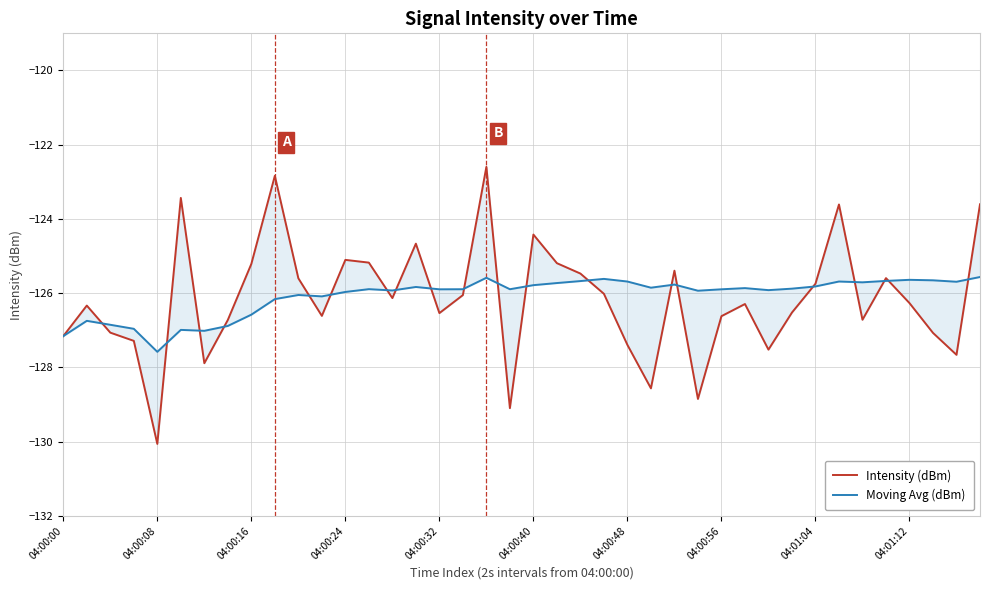

How many interior local valleys does the Intensity (dBm) series have?

11